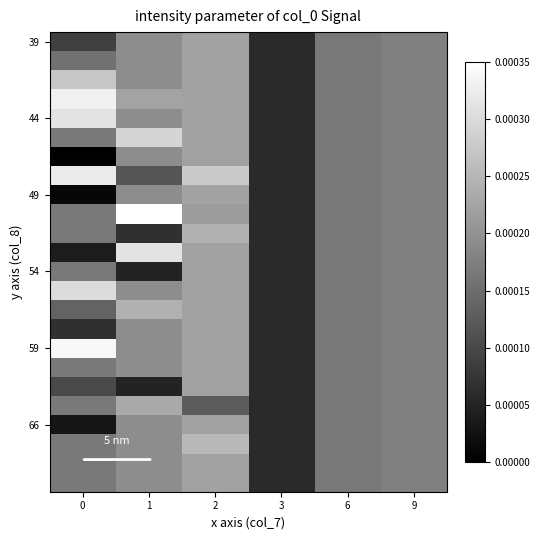

Which has a higher value, 1 or 0?

1